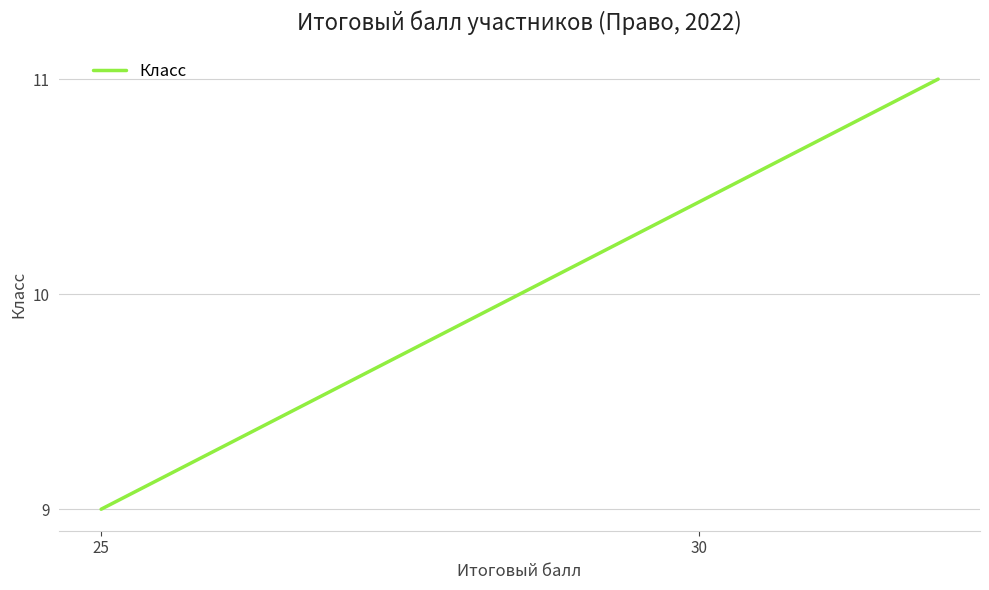

The chart shows a value of 17 at 25. True or false?

False